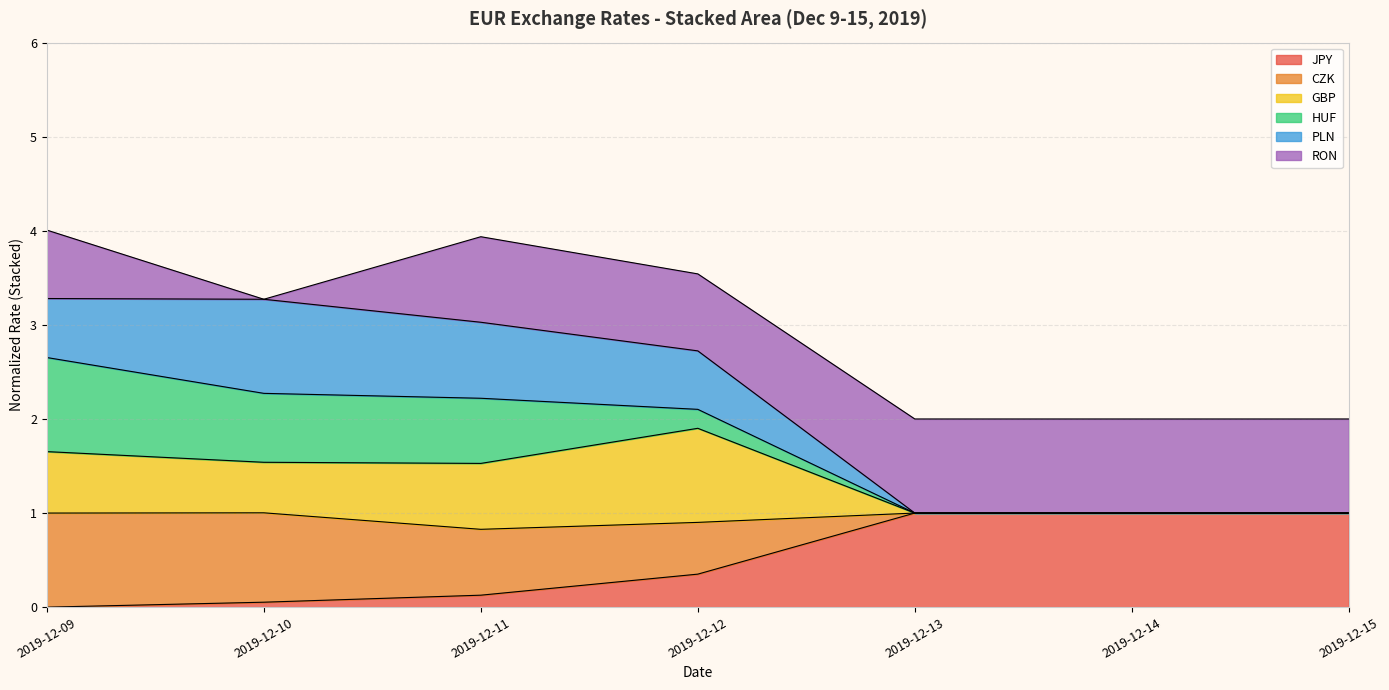

True or false: JPY has a value of 0.1 at 2019-12-10.

True